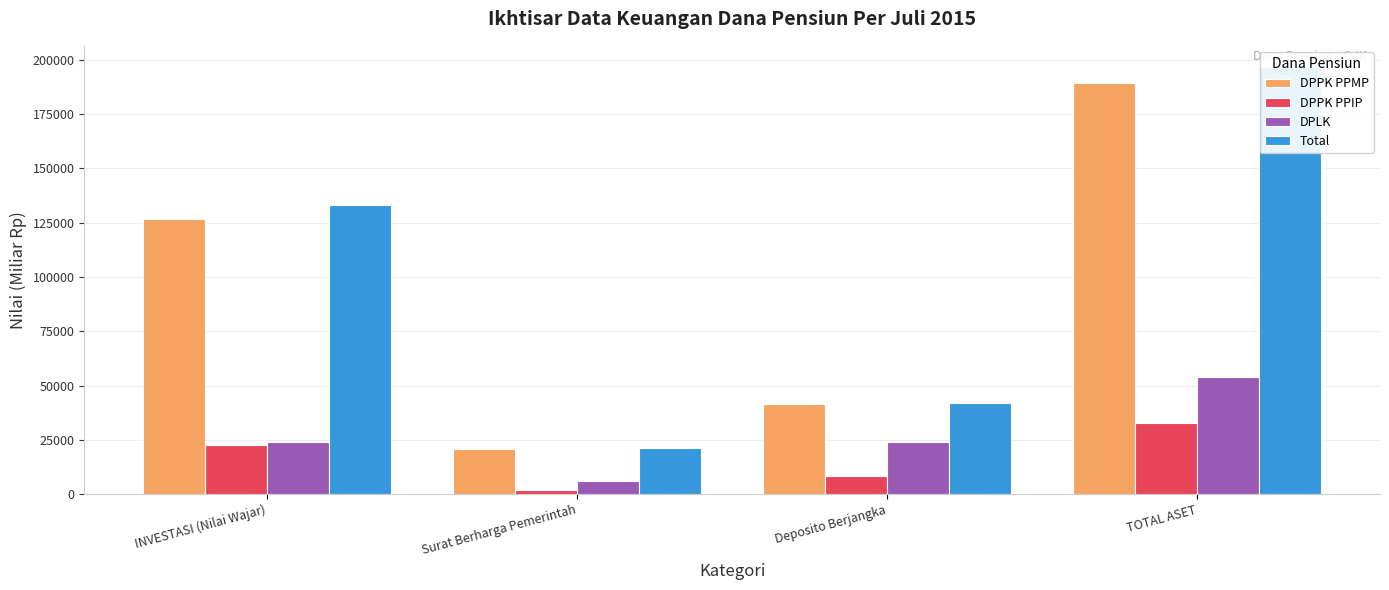

What is the label of the 3rd bar from the left?

Deposito Berjangka